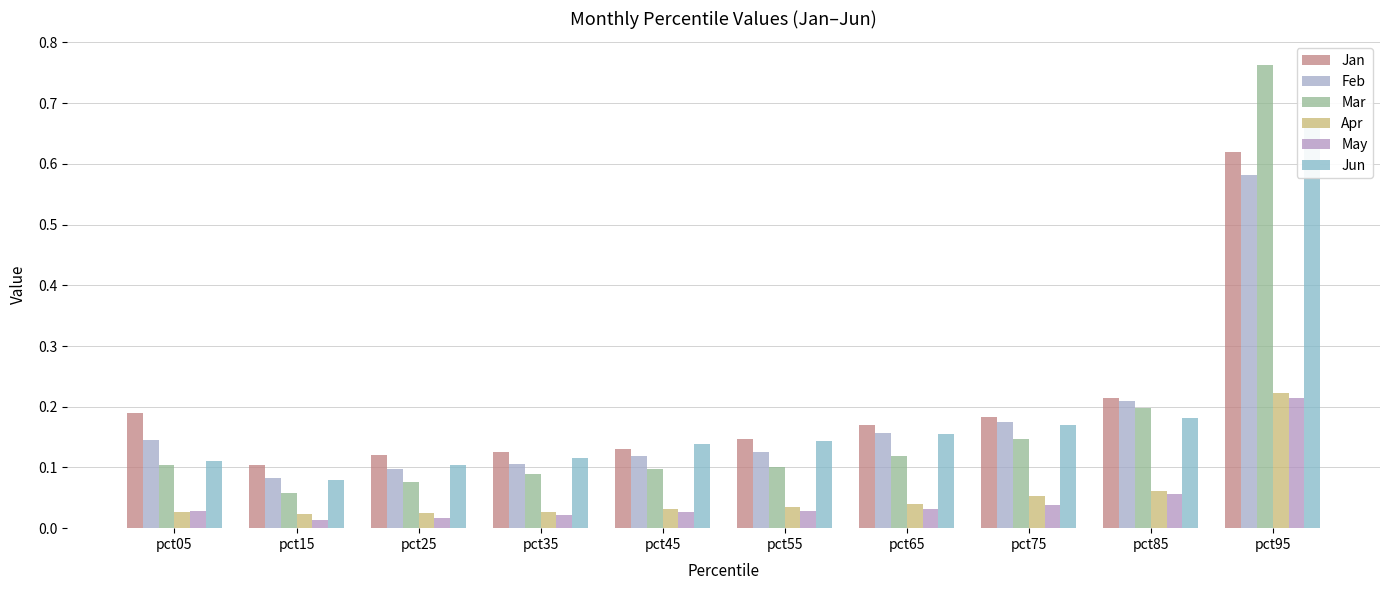

Count the number of categories in the chart.

10